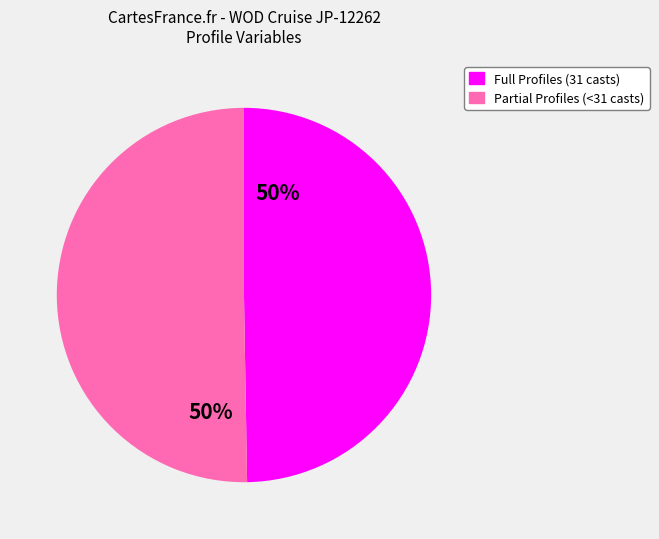

How many segments does this pie chart have?

2